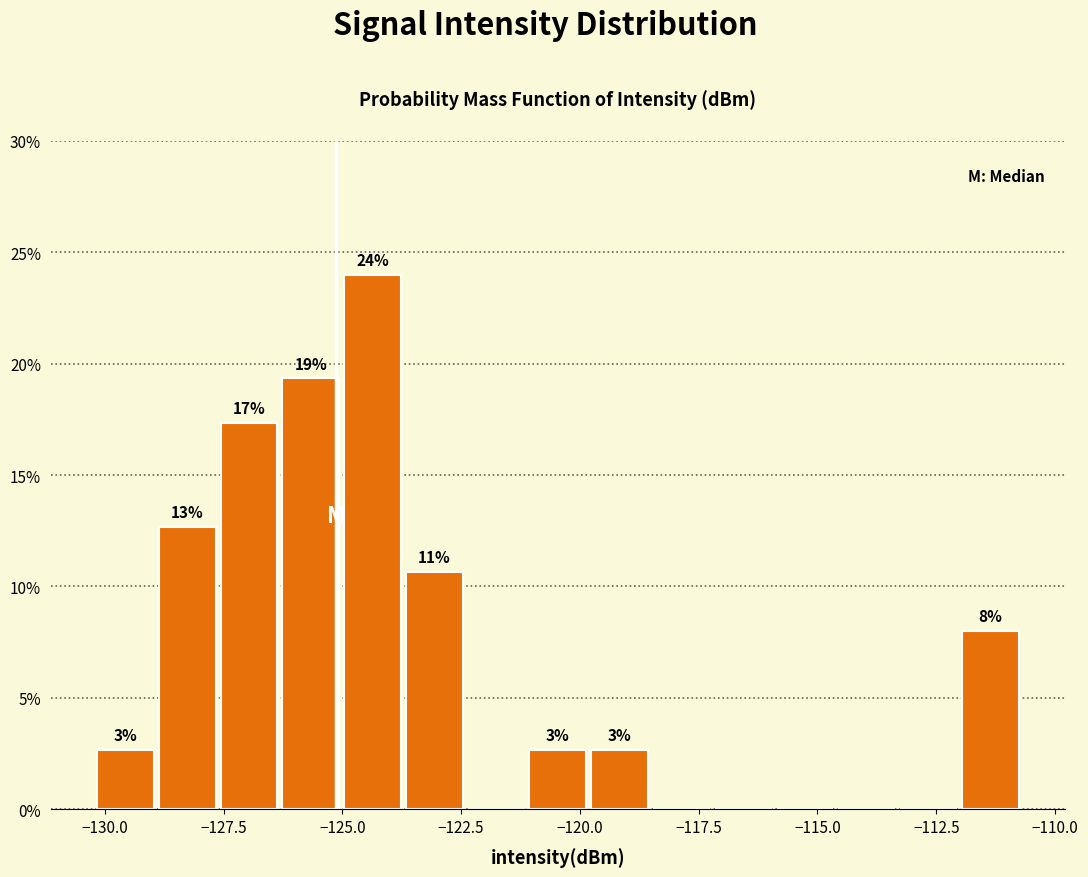

Around what value on the x-axis is the tallest bar? Give the approximate position of its centre, as read against the axis.

-124.5